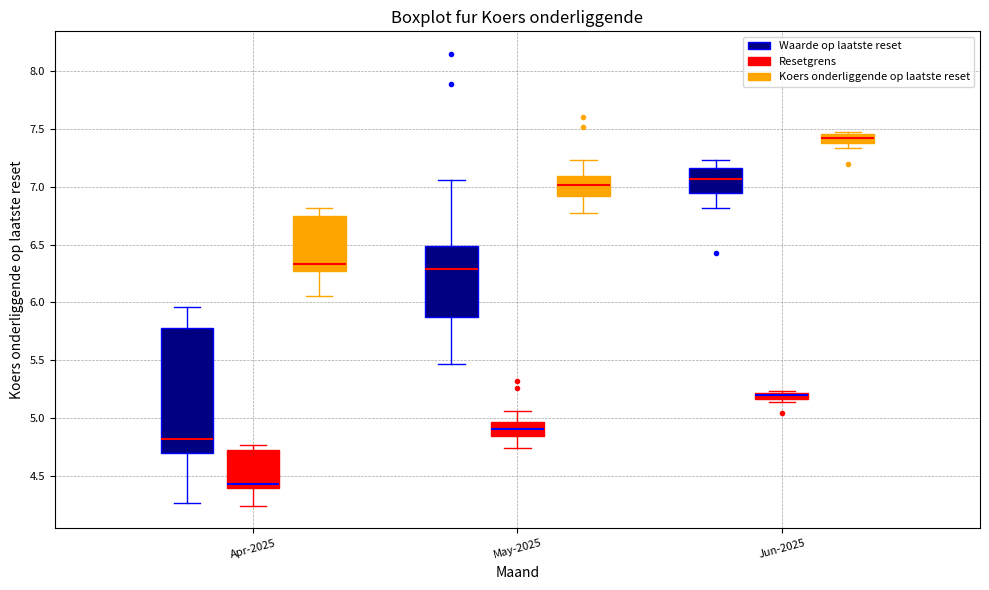

Where is the upper edge of the box for Jun-2025 (Koers onderliggende op laatste reset) on the y-axis? The values are not printed on the chart, so give them approximately, as read against the axis.

7.45